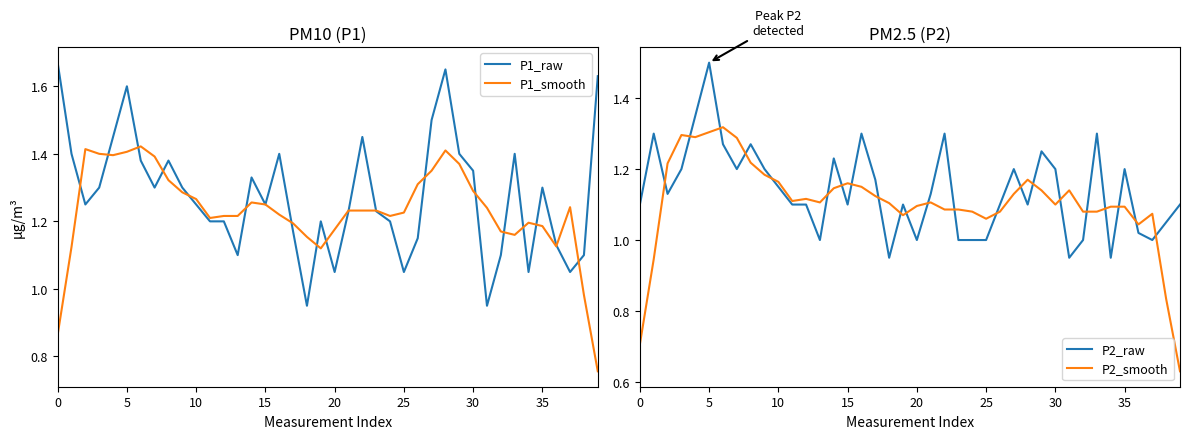

Which series has the widest spread of values?

P1_raw